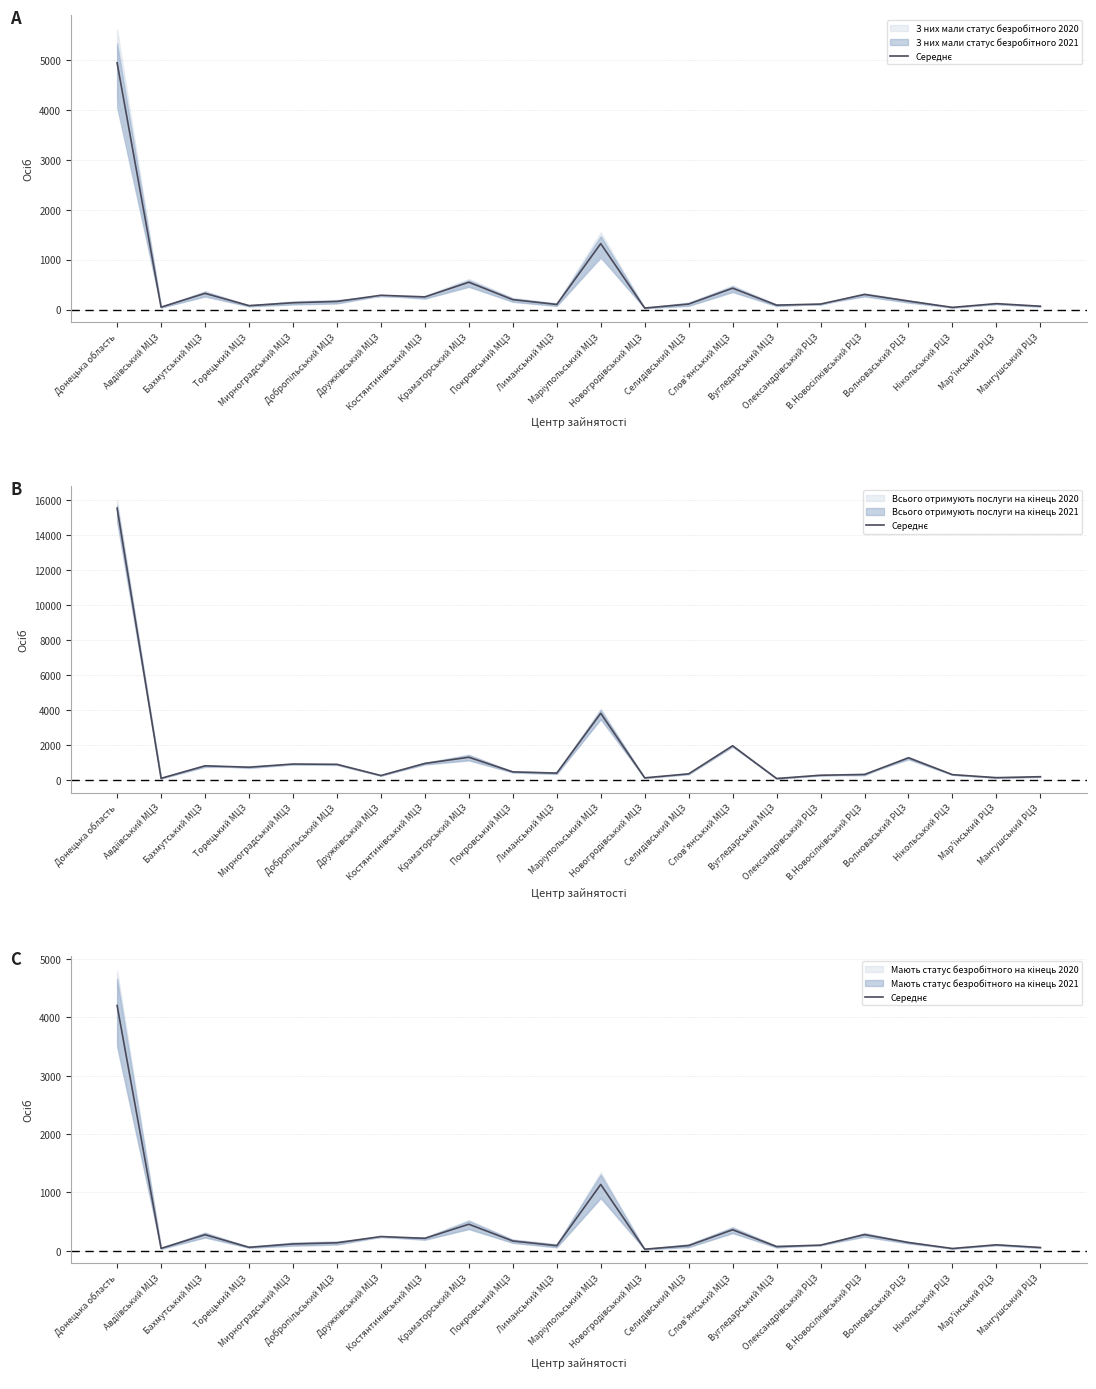

Approximately how many times larger is the value at Нікольський РЦЗ compared to Мирноградський МЦЗ?

0.3